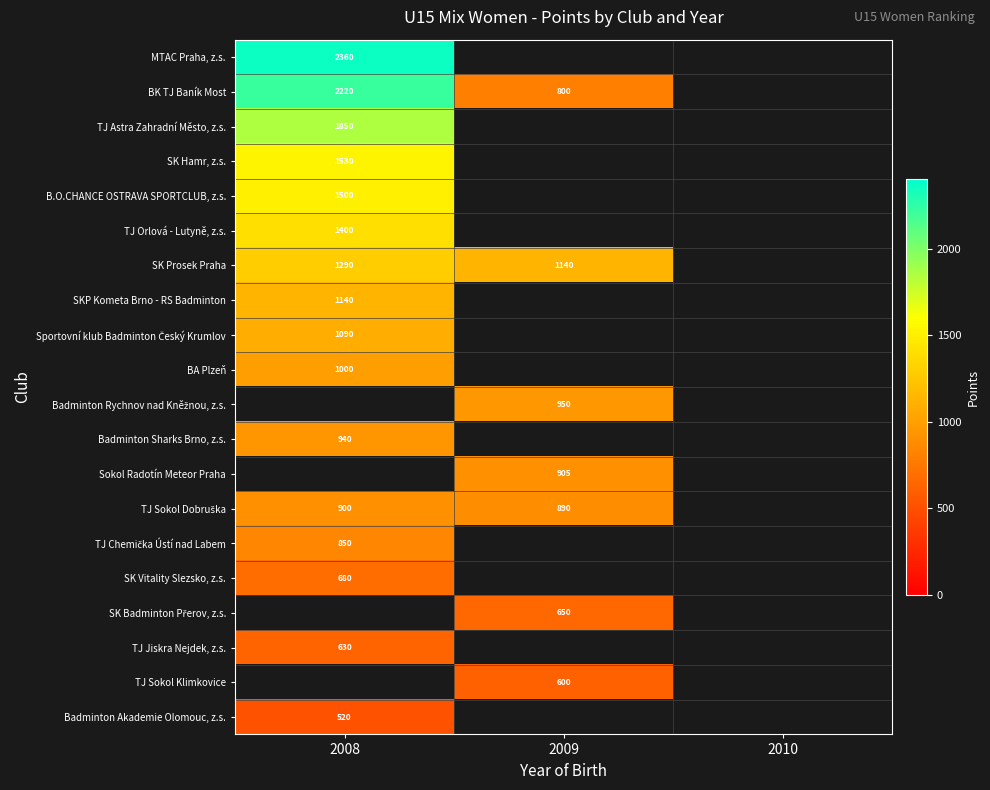

Is the value of TJ Orlová - Lutyně, z.s. at 2008 greater than the value of SKP Kometa Brno - RS Badminton at 2008?

Yes